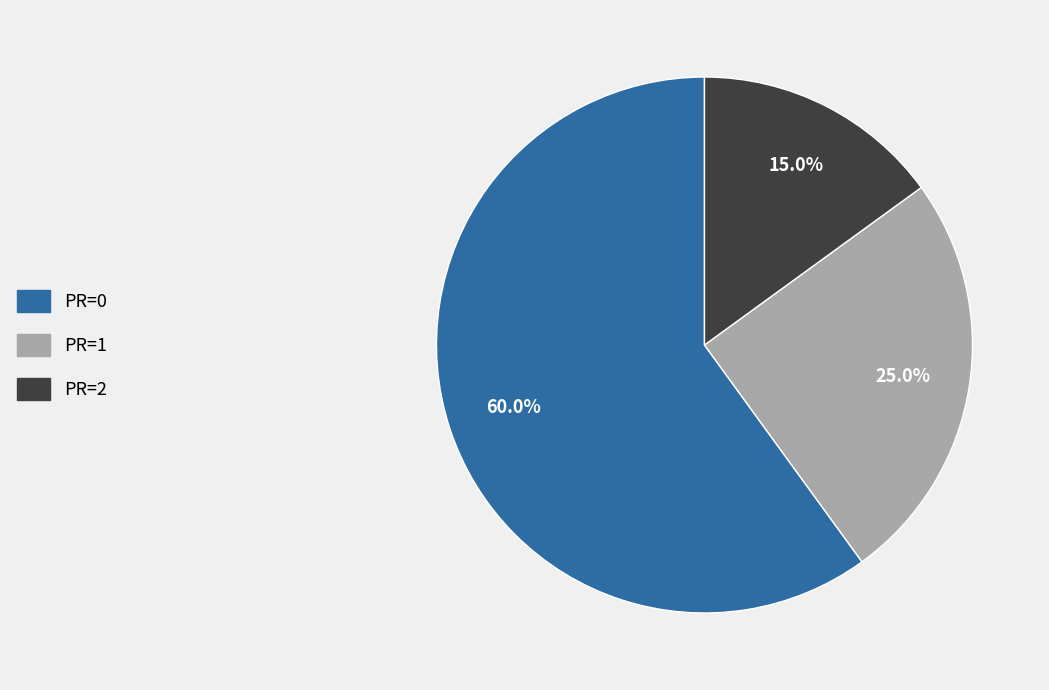

Is there a majority slice in this chart?

Yes